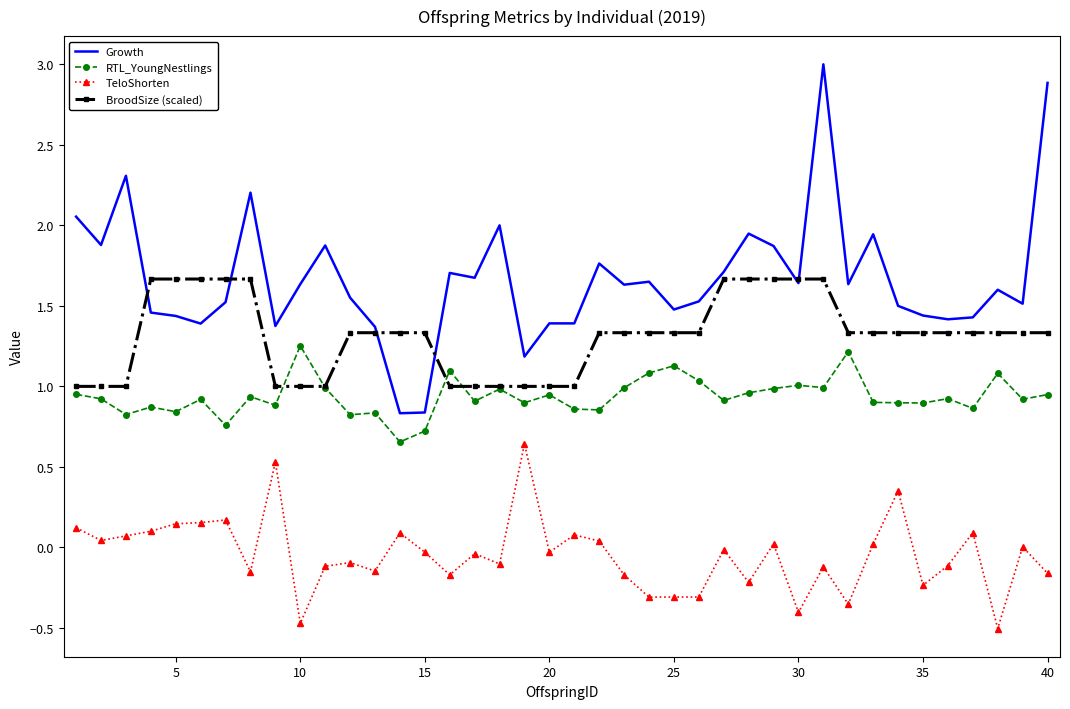

Which series has the widest spread of values?

Growth